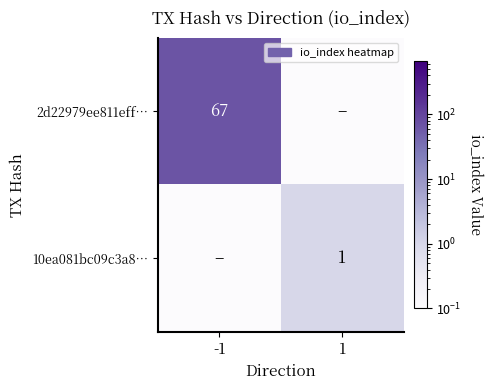

The value of 2d22979ee811eff… at -1 is 67.0. True or false?

True